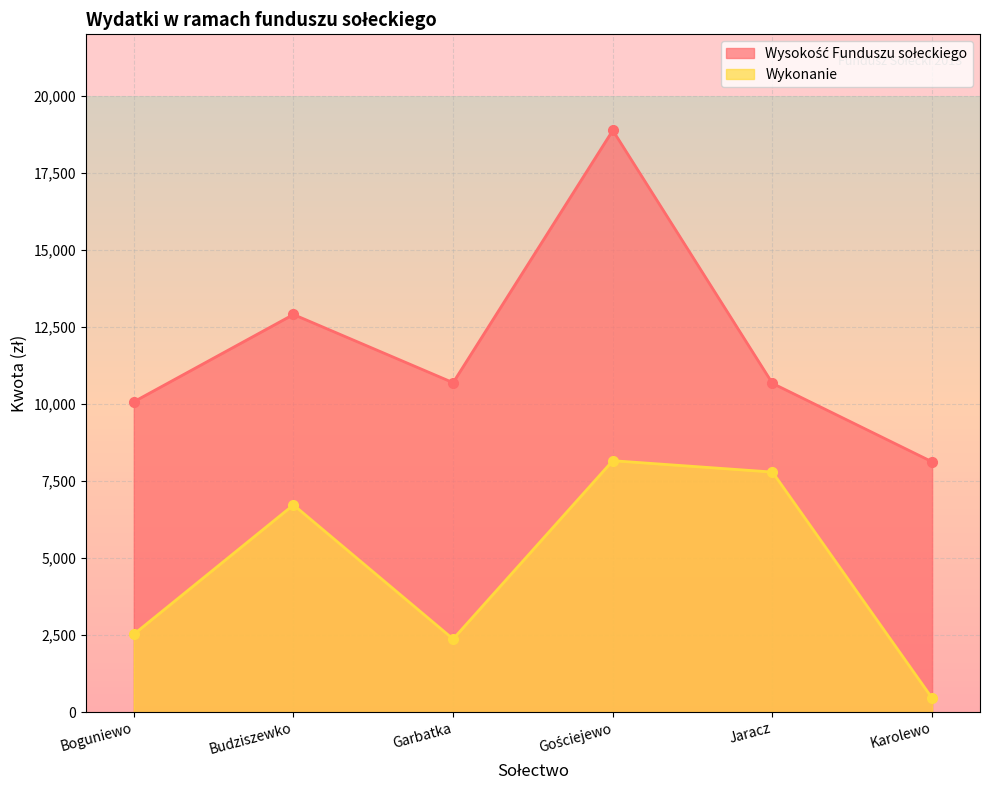

List the series in order of their overall mean, lowest first.

Wykonanie, Wysokość Funduszu sołeckiego